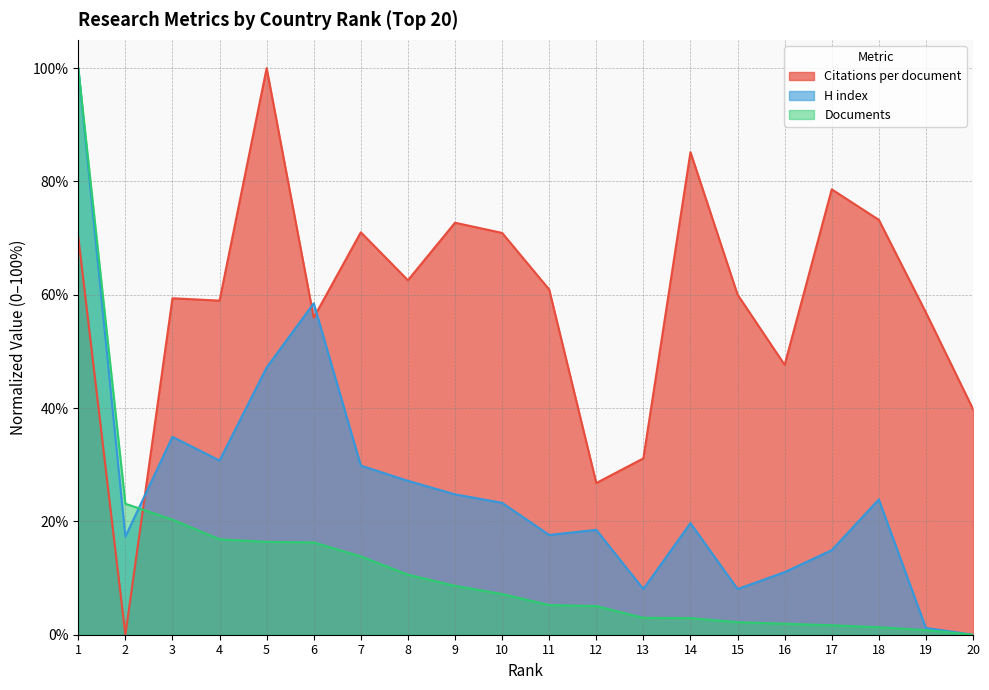

How many interior local valleys does the H index series have?

5